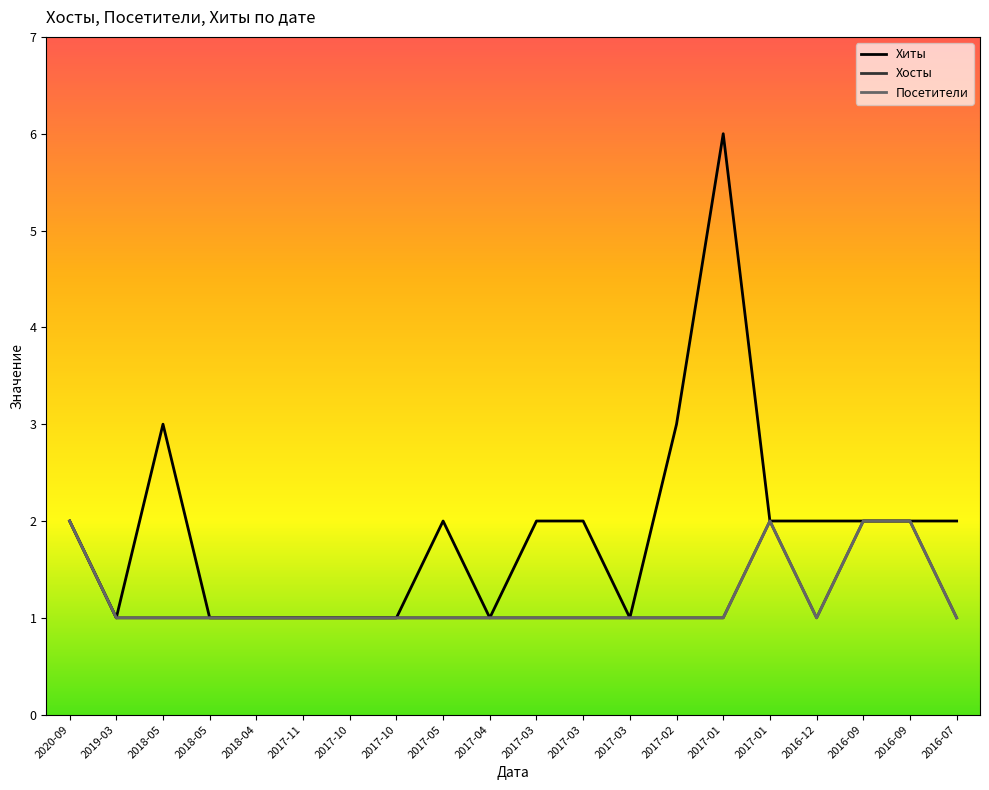

Is this an area chart (filled region under the line)?

No